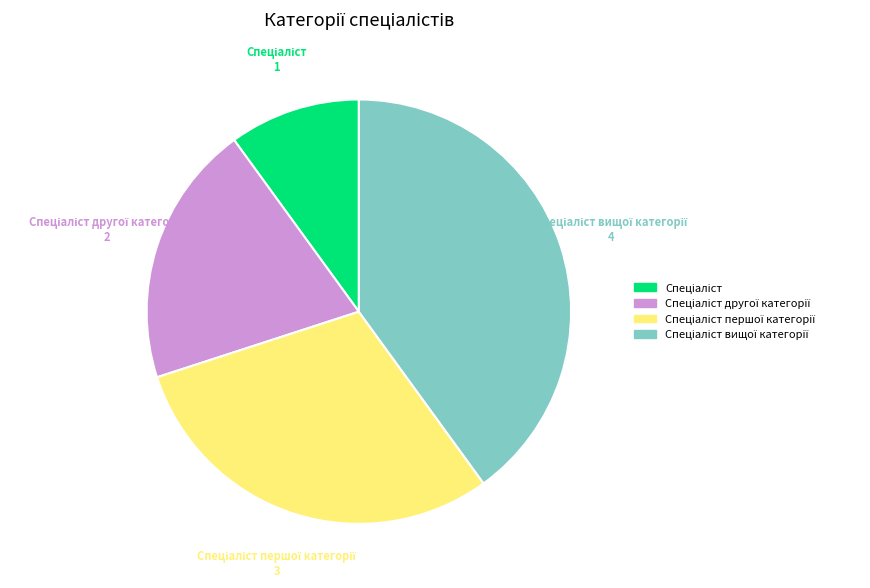

How many segments does this pie chart have?

4